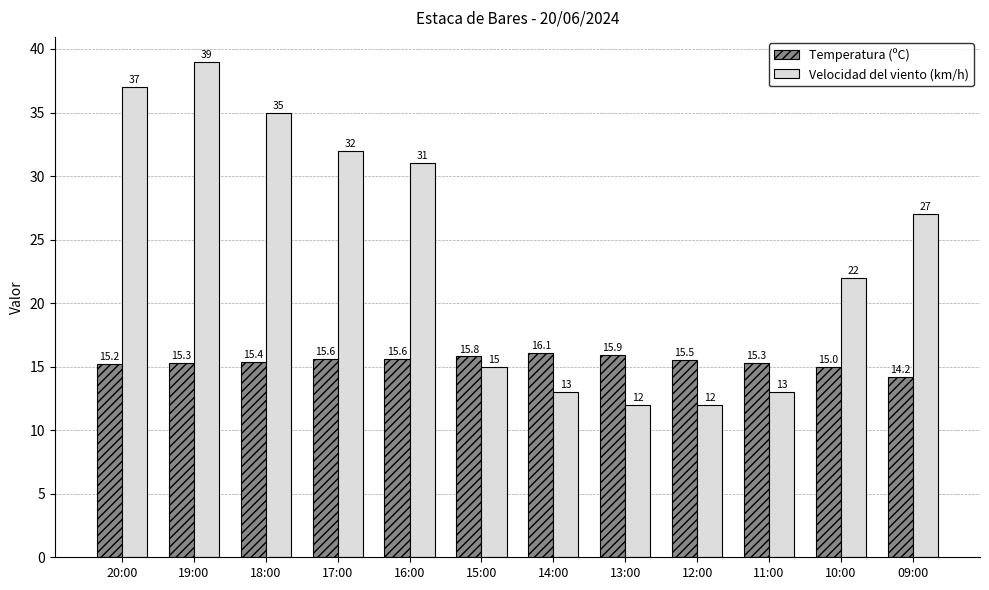

Is it true that Temperatura (ºC) equals 15.3 at 19:00?

True